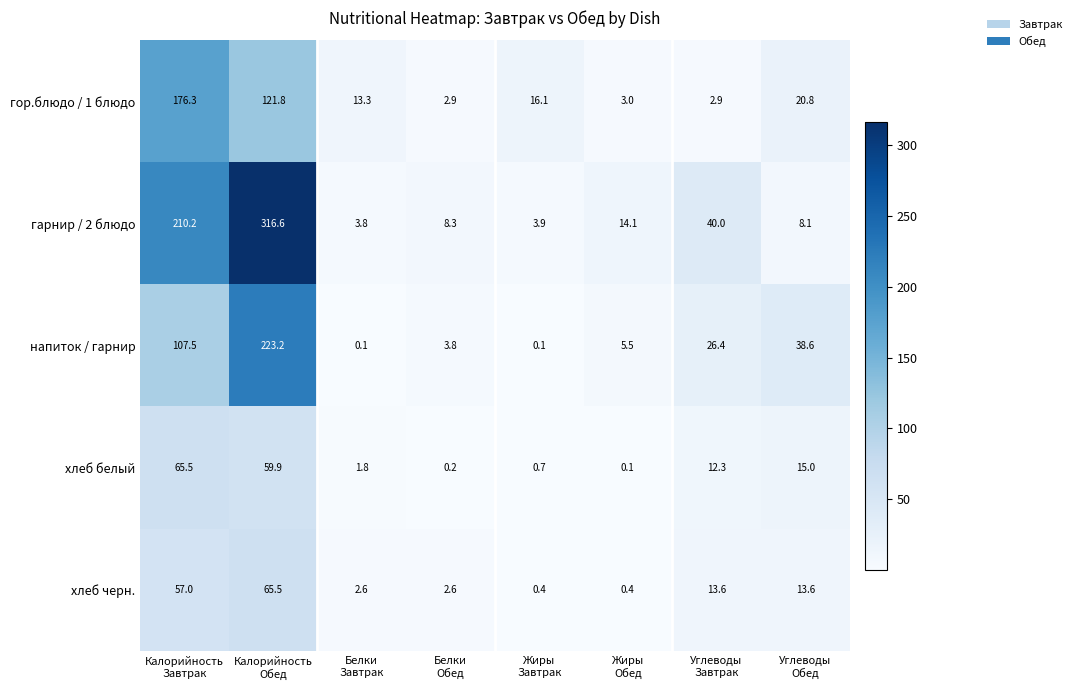

Which series has the widest spread of values?

гарнир / 2 блюдо